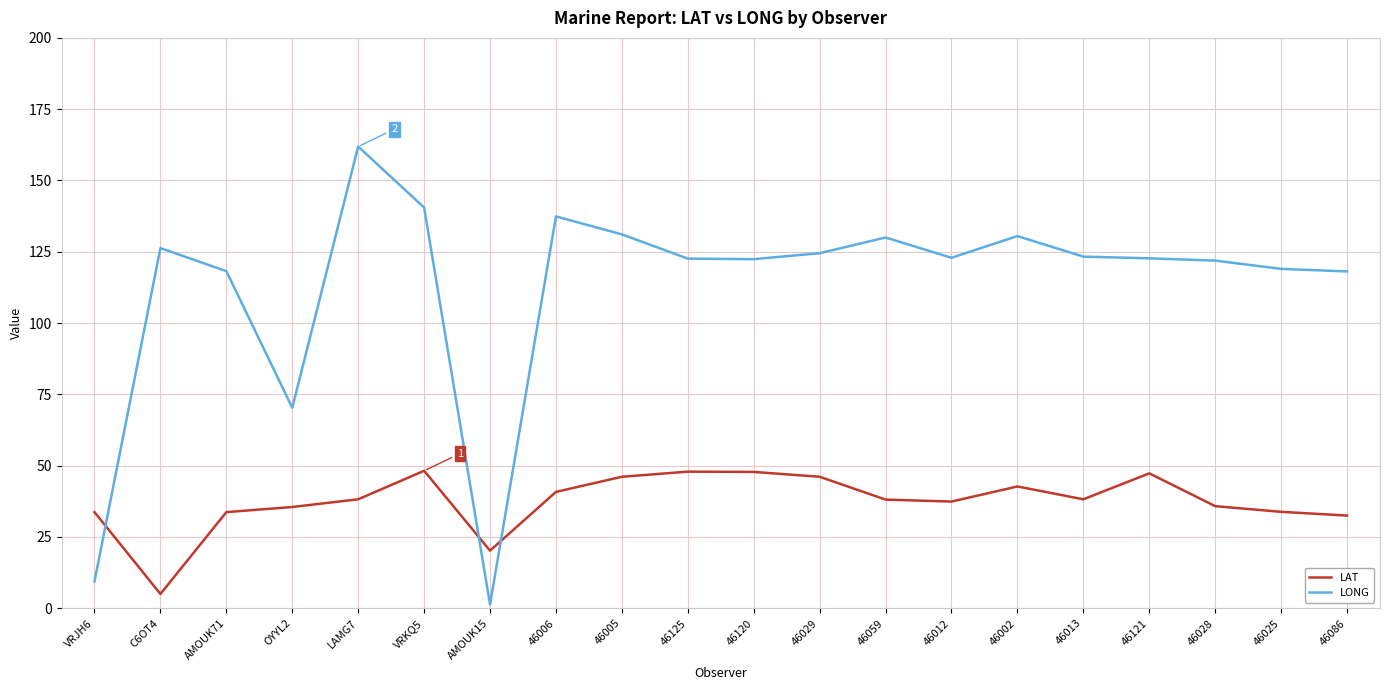

What is the greatest value displayed?

161.9